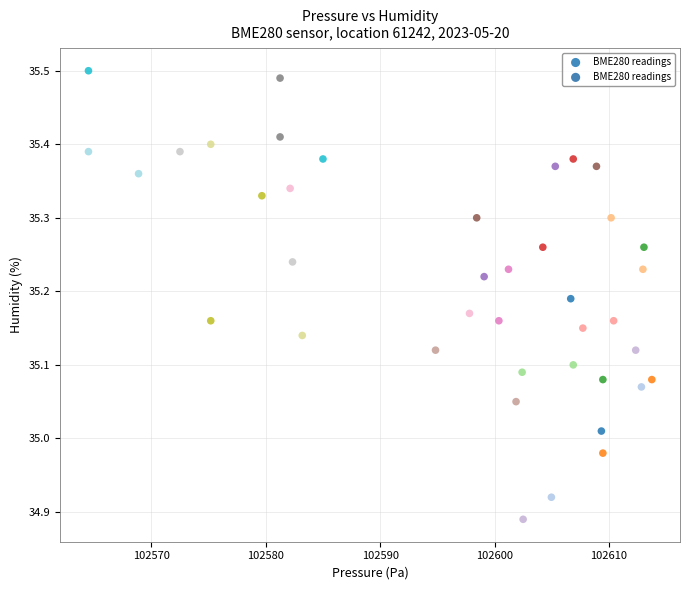

What is the range of Y values (max minus min)?

0.6